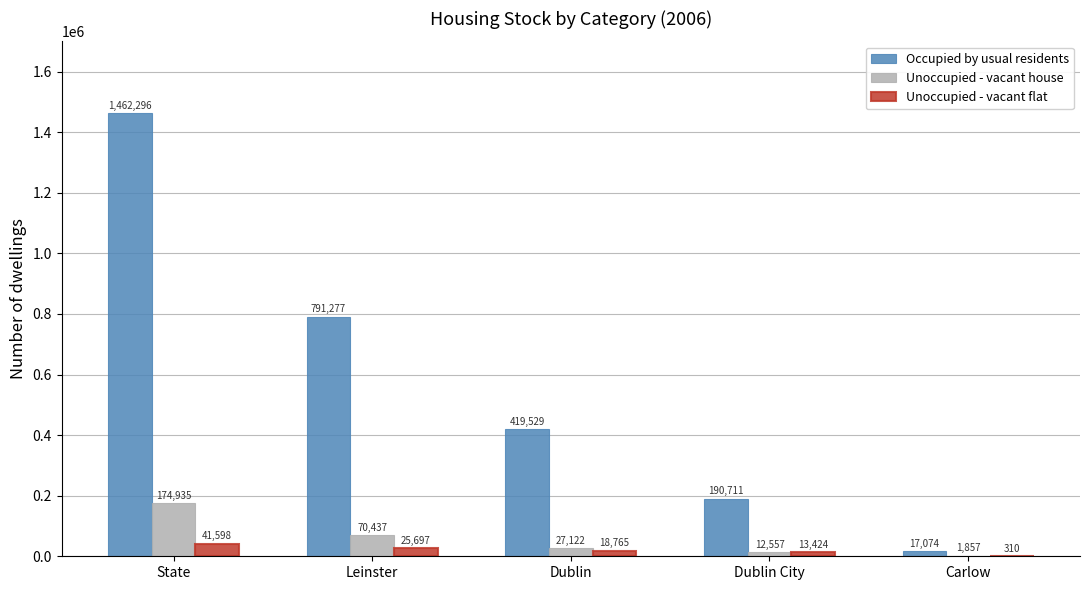

The Unoccupied - vacant flat series shows 41598 at State. True or false?

True